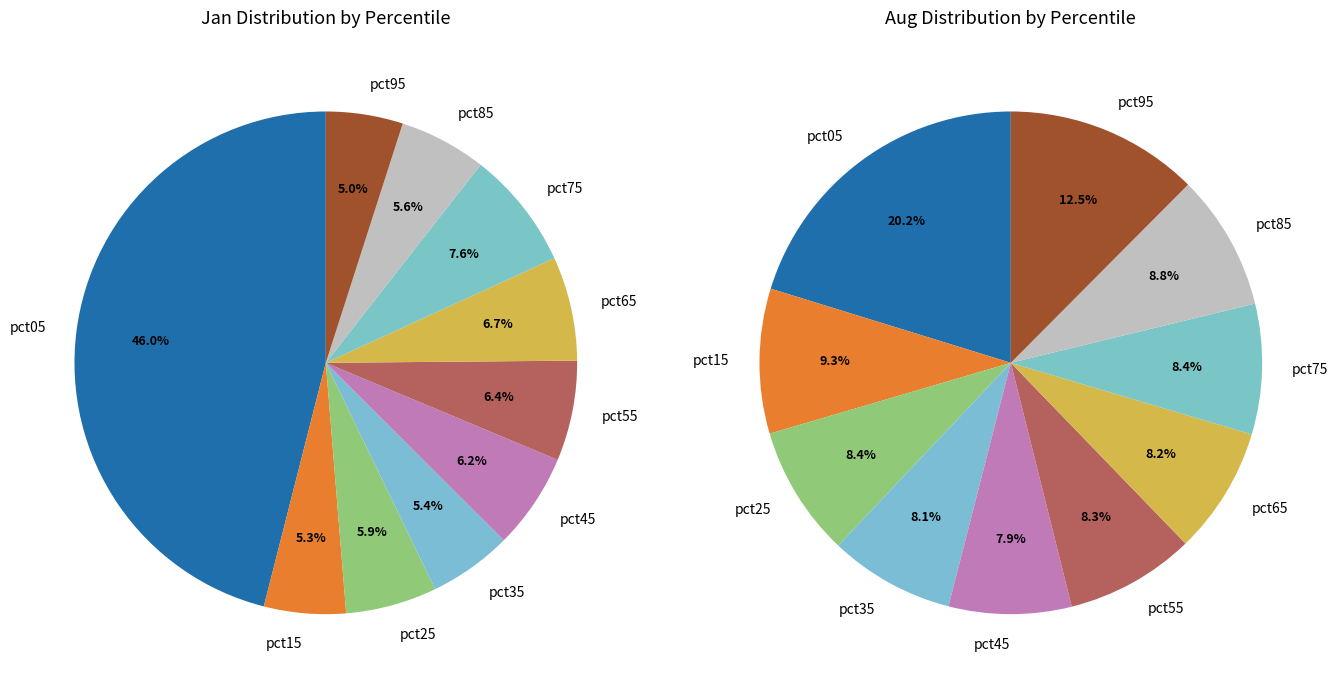

To the nearest percent, what portion does values_jan represent?

46%